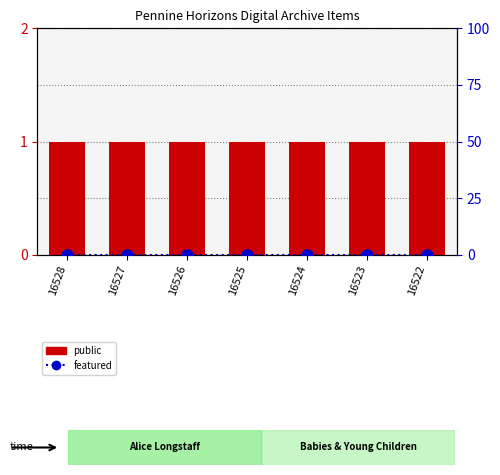

At how many categories does at least one series exceed 0?

7